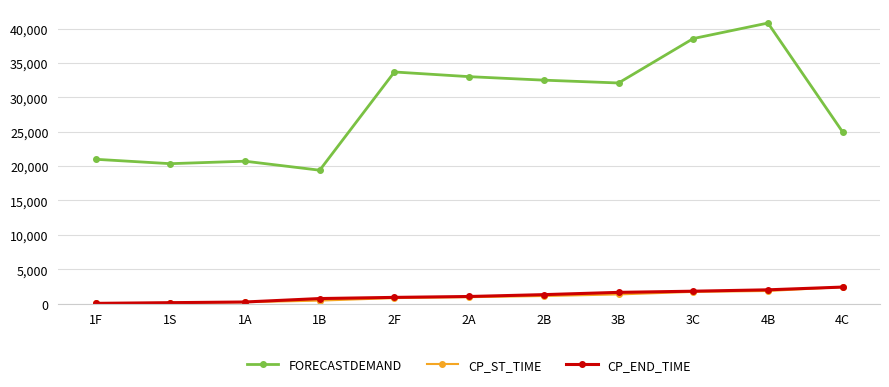

What is the label of the 3rd point from the left?

1A